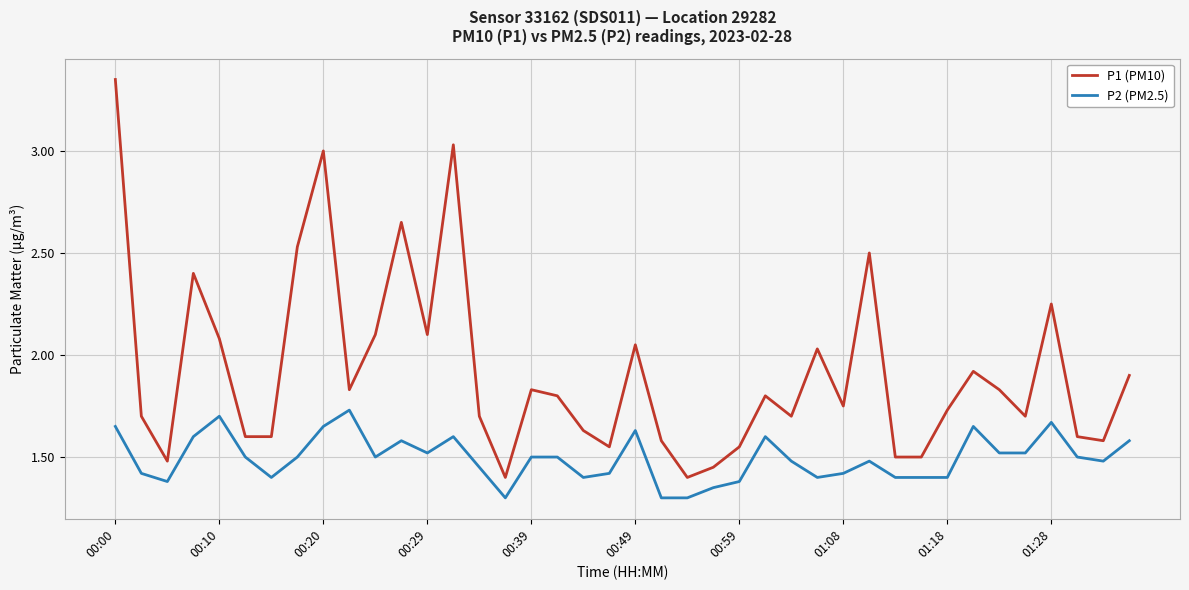

What is the minimum value for P2 (PM2.5)?

1.3